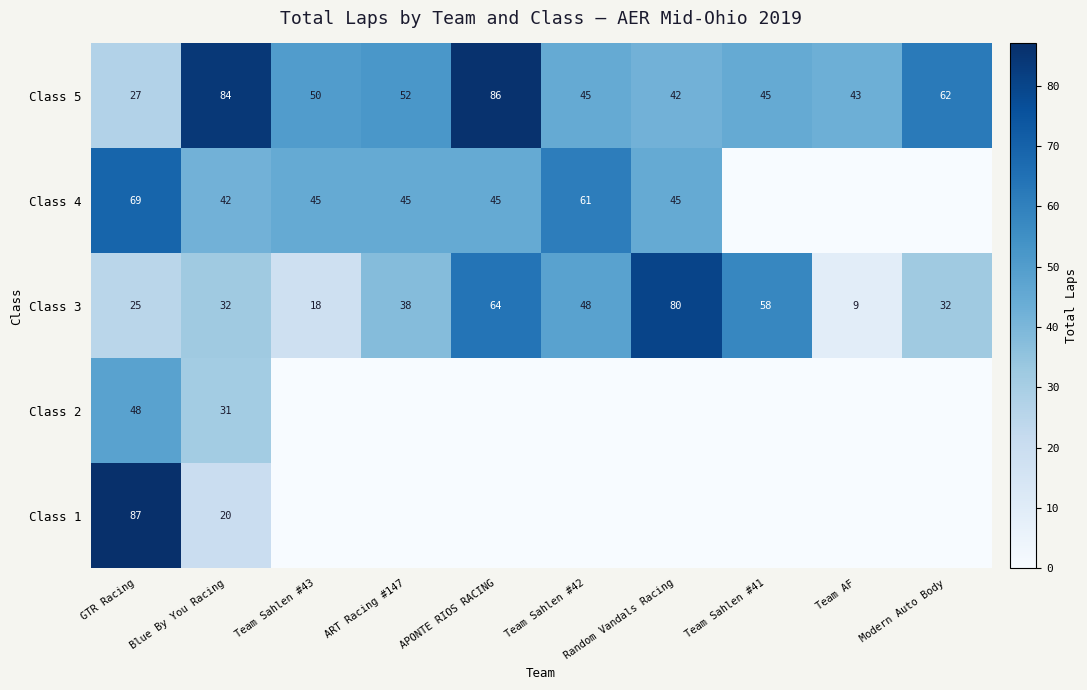

What is the maximum value shown in the chart?

87